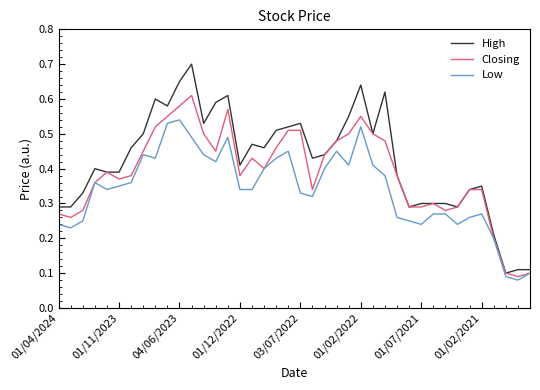

Which series has the largest total across all categories?

High